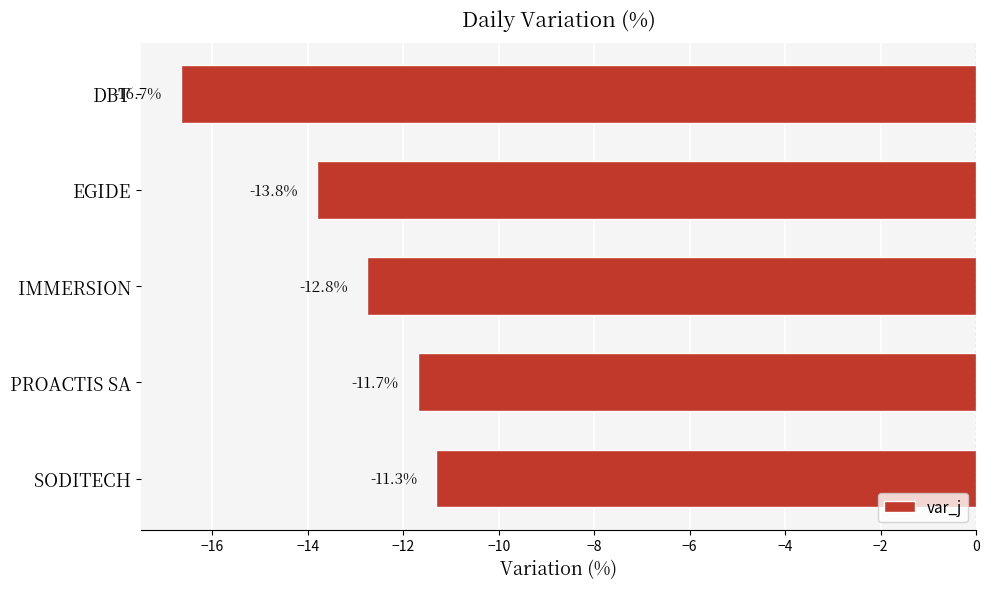

Is it true that the value at SODITECH is -7.8?

False